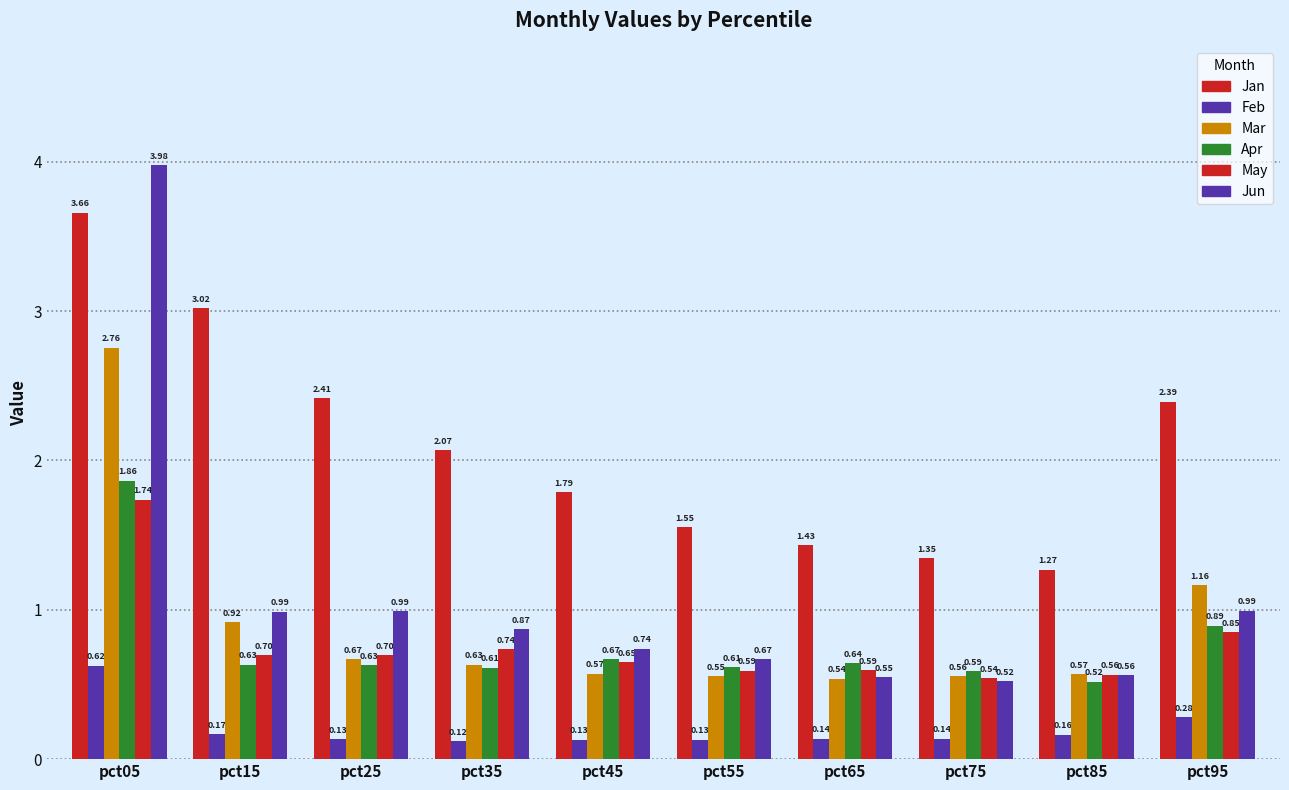

Count the number of data series in this chart.

6